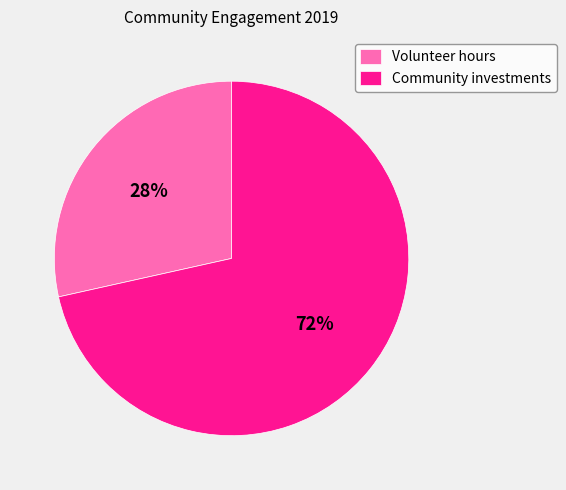

Is the sum of Community investments and Volunteer hours greater than half?

Yes